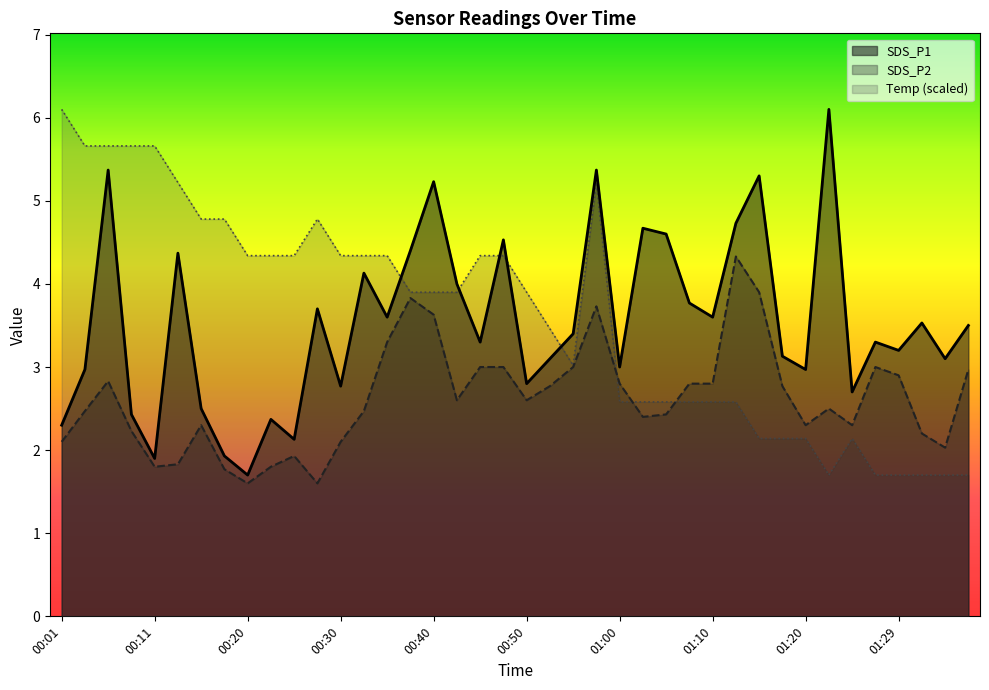

Which series has the largest total across all categories?

Temp (scaled)